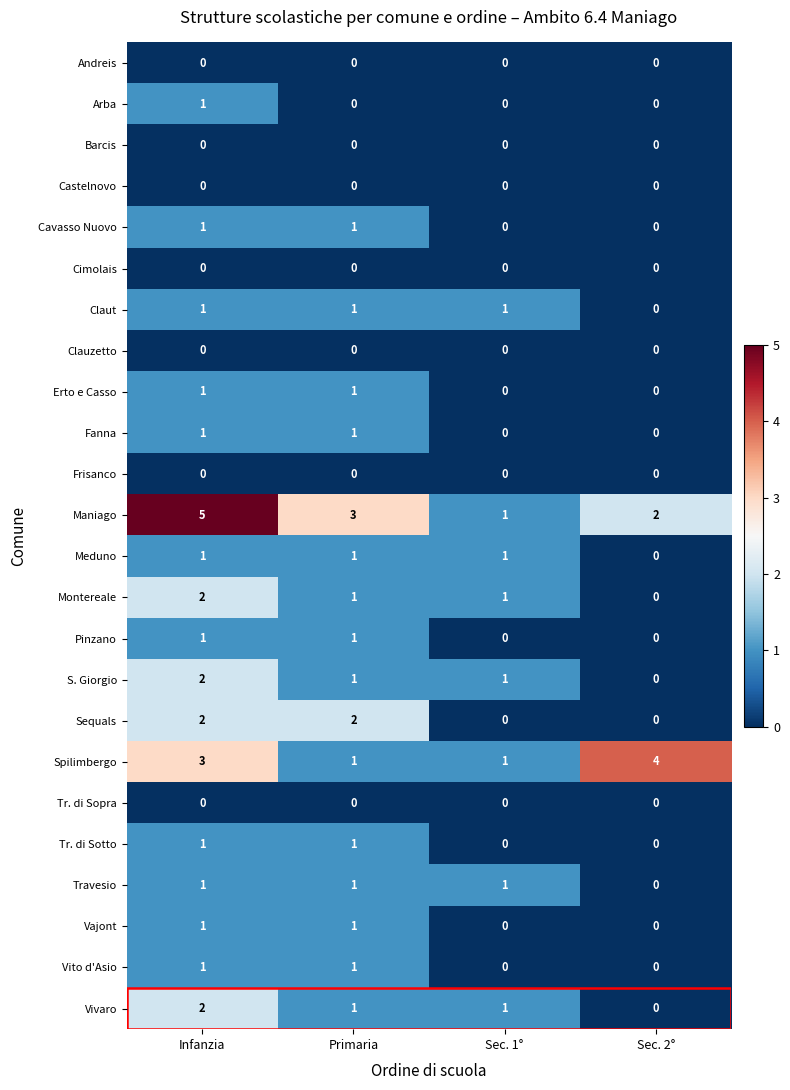

What is the greatest value displayed?

5